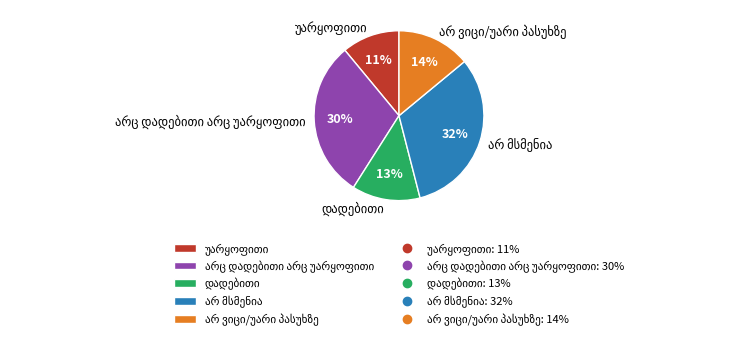

Count the number of slices in the pie.

5